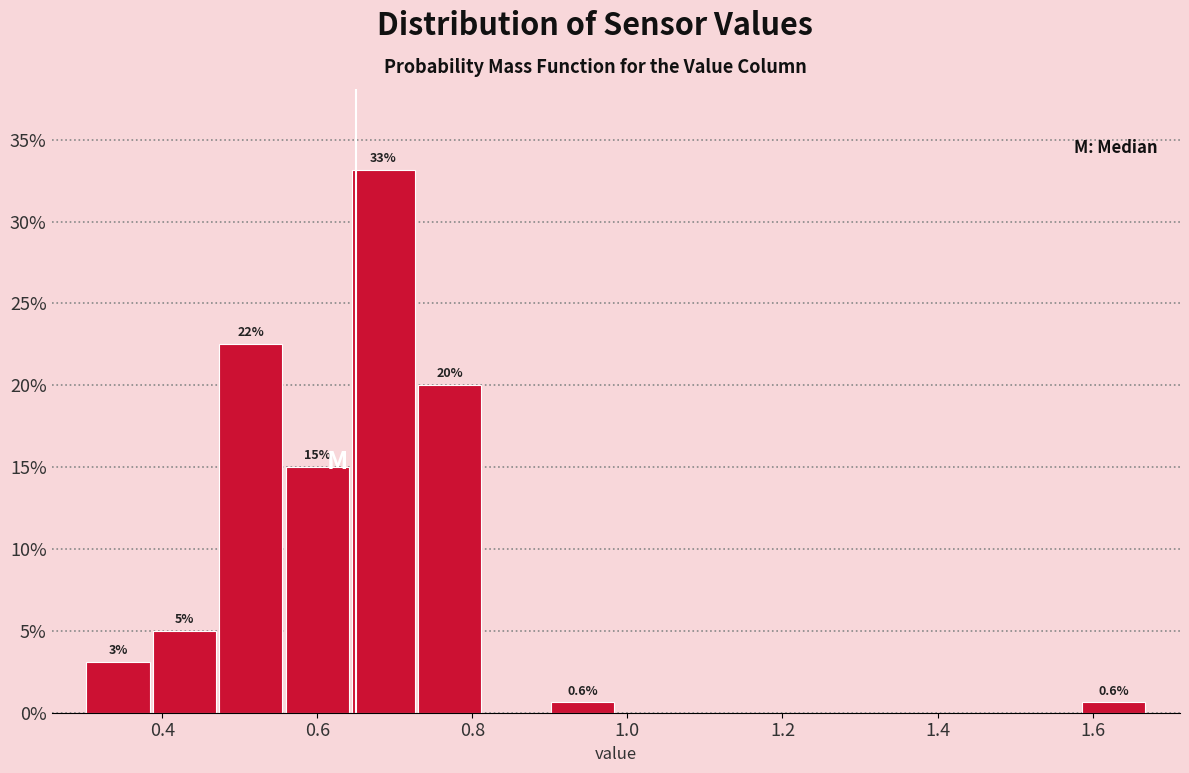

Which range on the x-axis has the tallest bar?

0.64 to 0.72